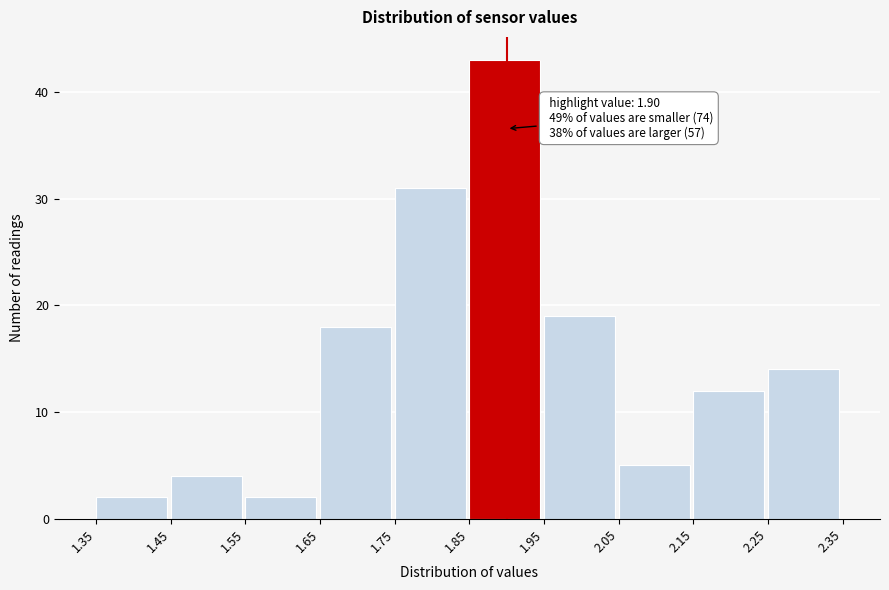

Over which range of the x-axis is the bar tallest?

1.85 to 1.95